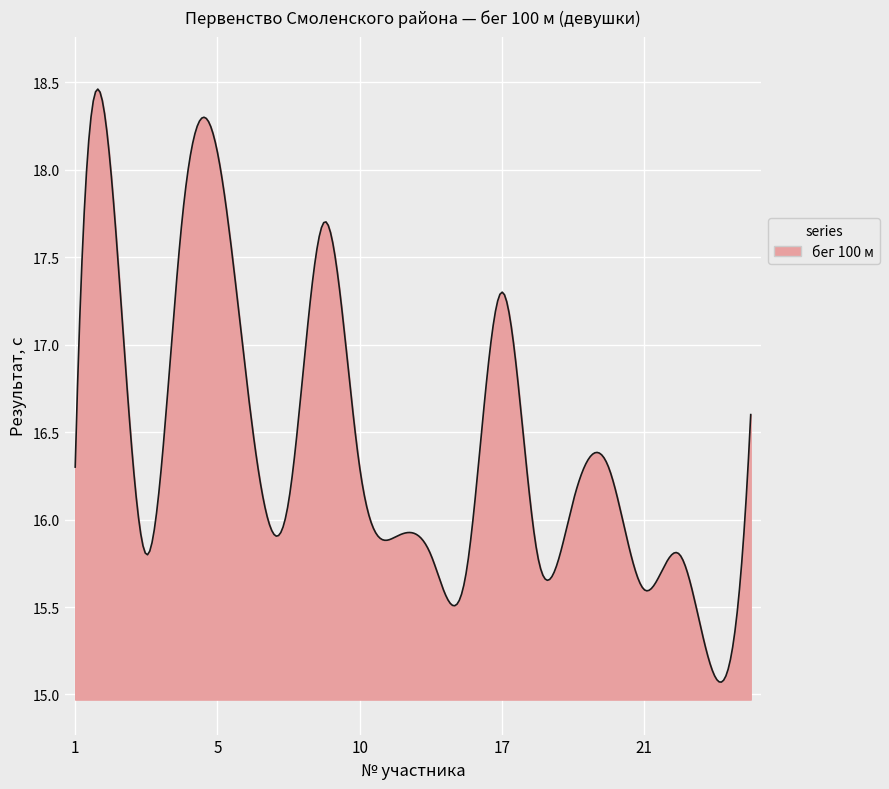

What is the difference between the maximum and minimum values?

3.4